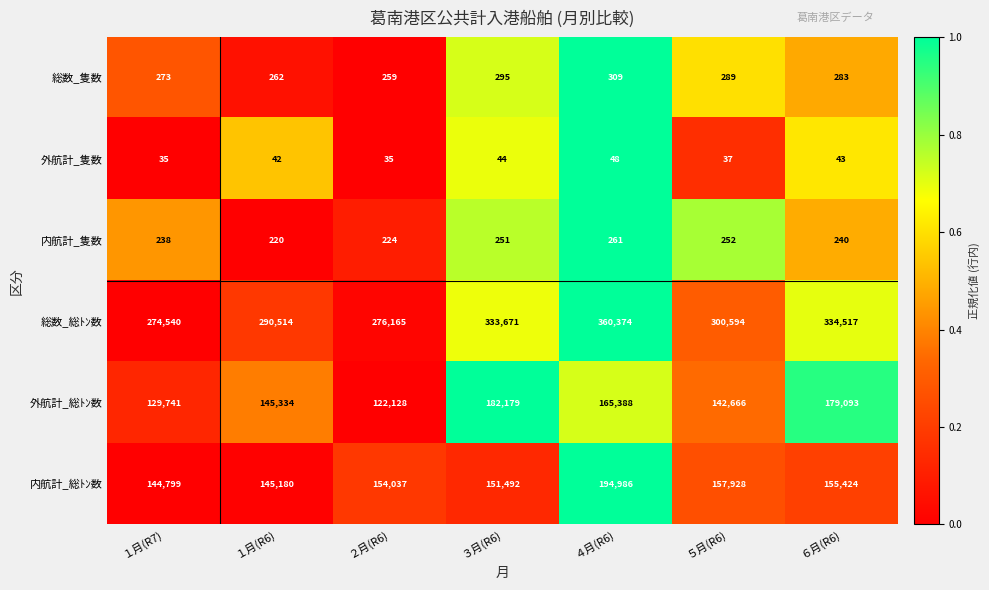

The 内航計_総ﾄﾝ数 series shows 157928 at ５月(R6). True or false?

True